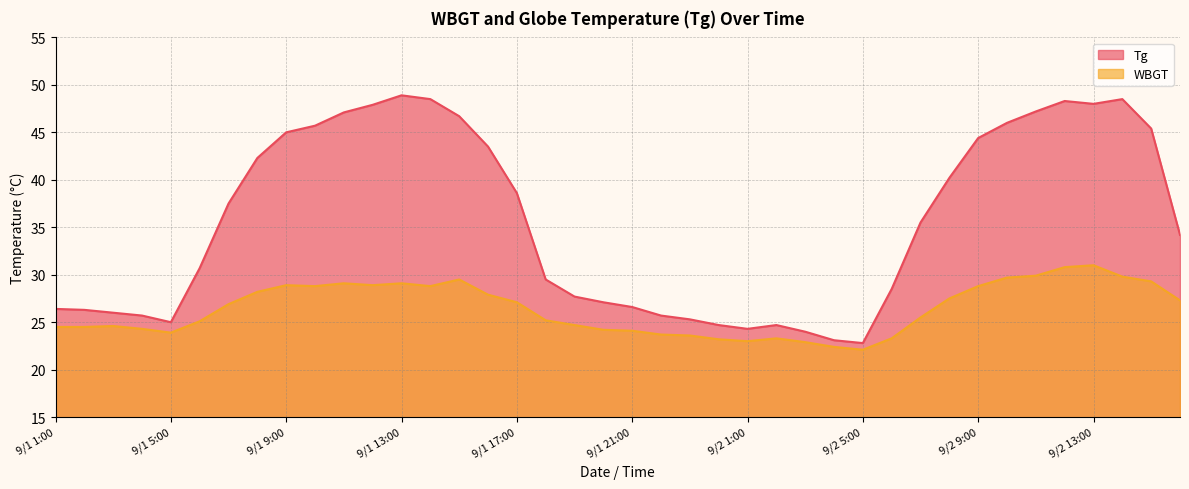

Is the value of Tg at 9/2 8:00 greater than the value of WBGT at 9/2 3:00?

Yes